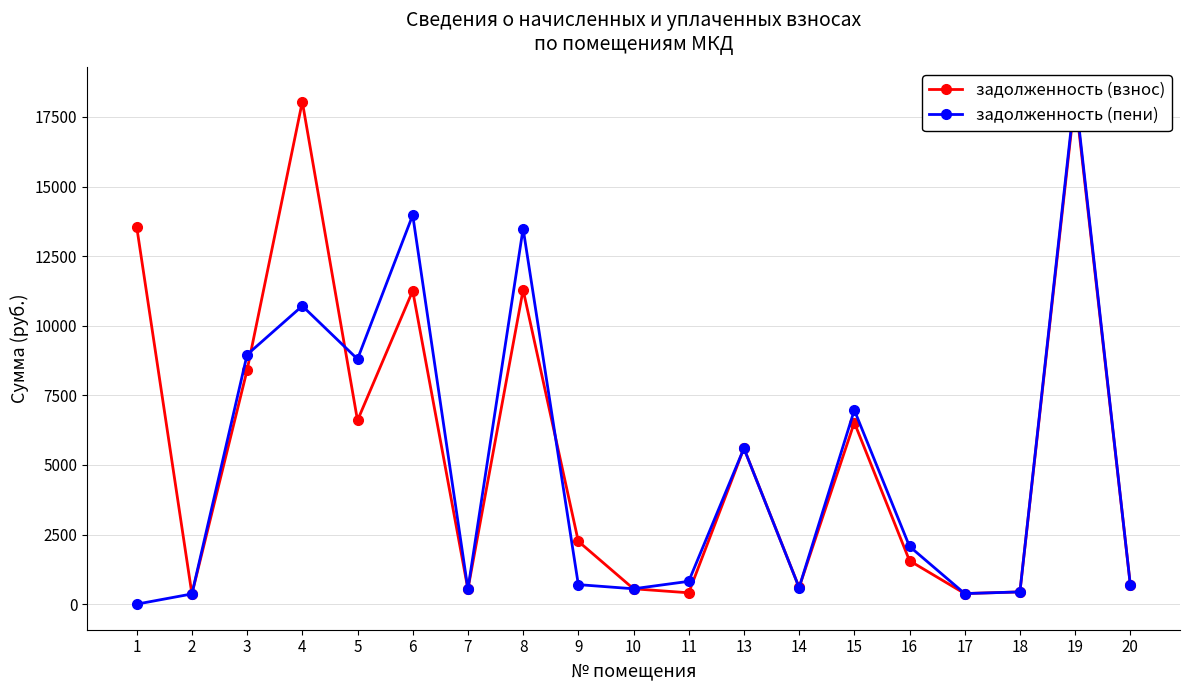

What is the difference between the maximum and minimum values in the задолженность (пени) series?

18378.4